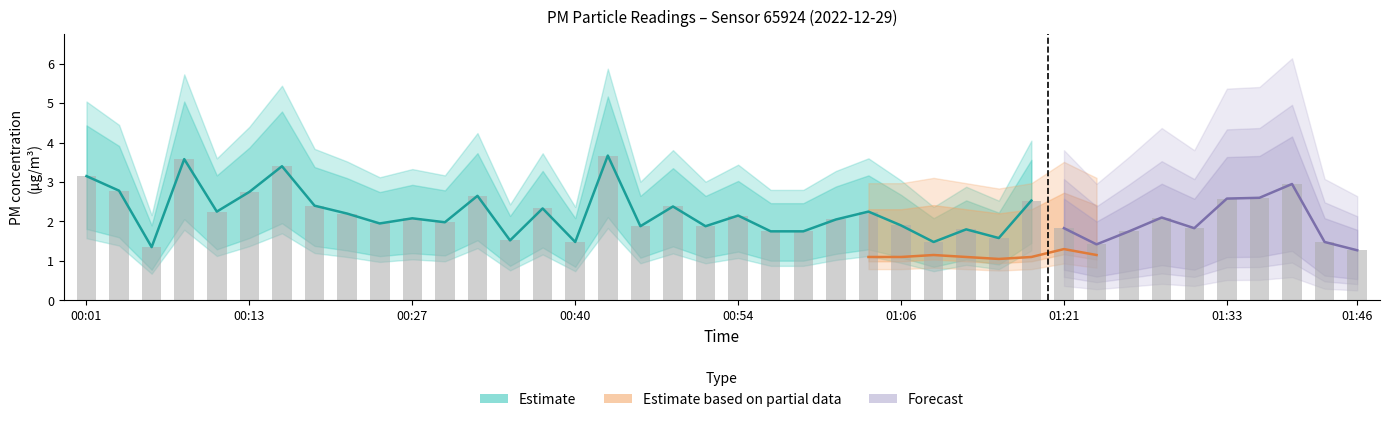

Reading left to right, what are all the values shown in this chart?

3.1	2.8	1.4	3.6	2.2	2.8	3.4	2.4	2.2	1.9	2.1	2.0	2.6	1.5	2.3	1.5	3.7	1.9	2.4	1.9	2.1	1.8	1.8	2.0	2.2	1.9	1.5	1.8	1.6	2.5	1.8	1.4	1.8	2.1	1.8	2.6	2.6	3.0	1.5	1.3